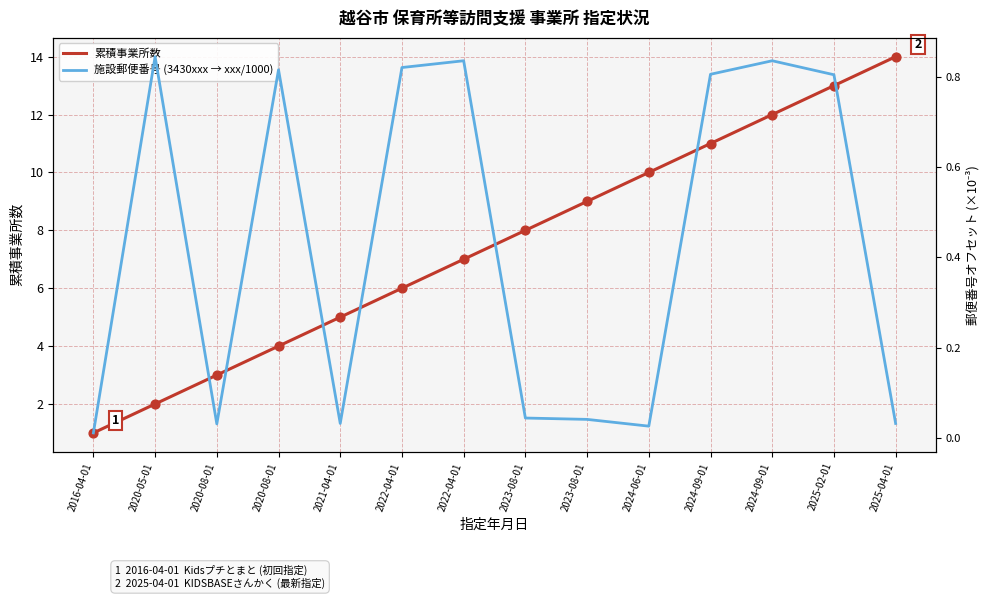

What are all the series names shown in the legend?

累積事業所数, 施設郵便番号 (3430xxx → xxx/1000)